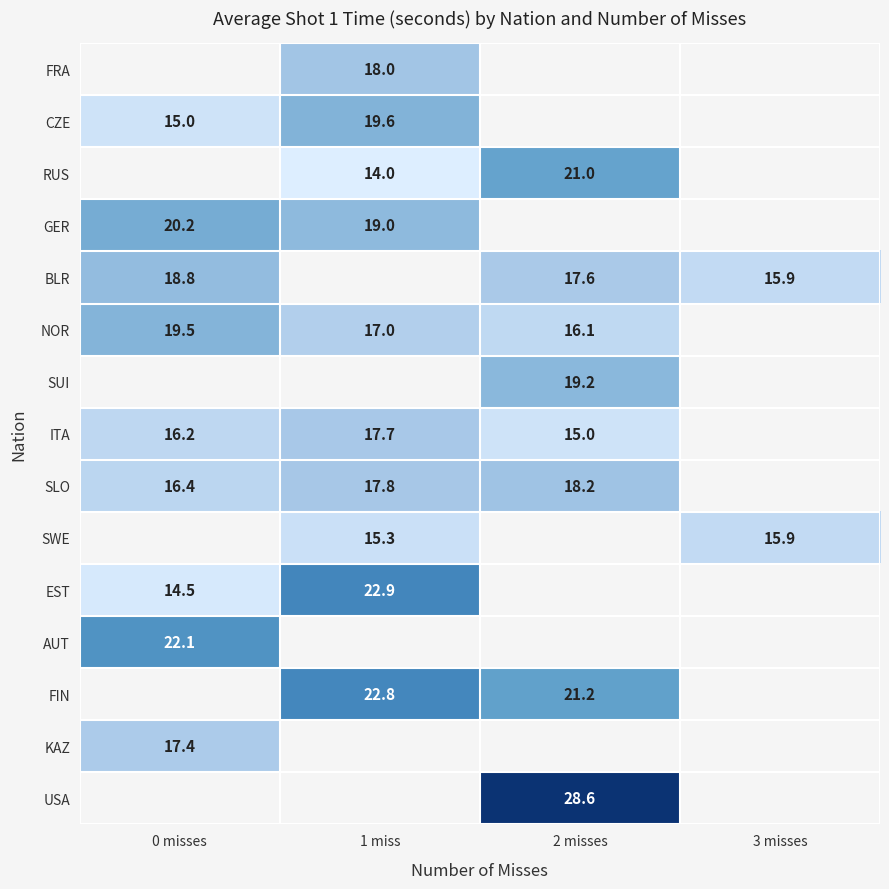

Where is GER nearest to the value 19?

1 miss